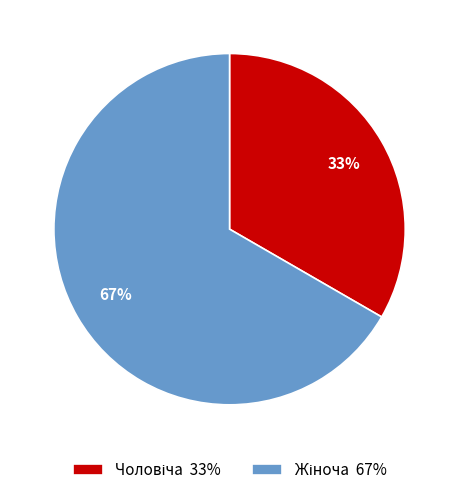

Is there a majority slice in this chart?

Yes